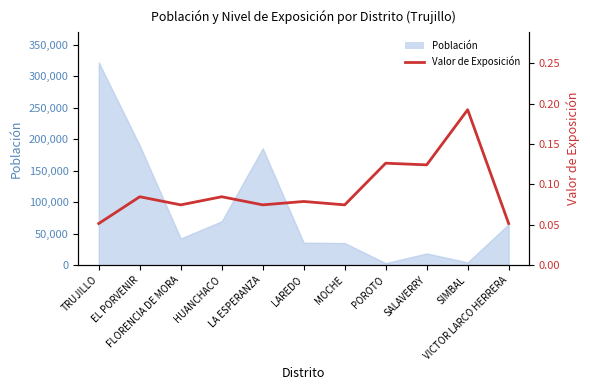

What is the greatest value displayed?

0.2